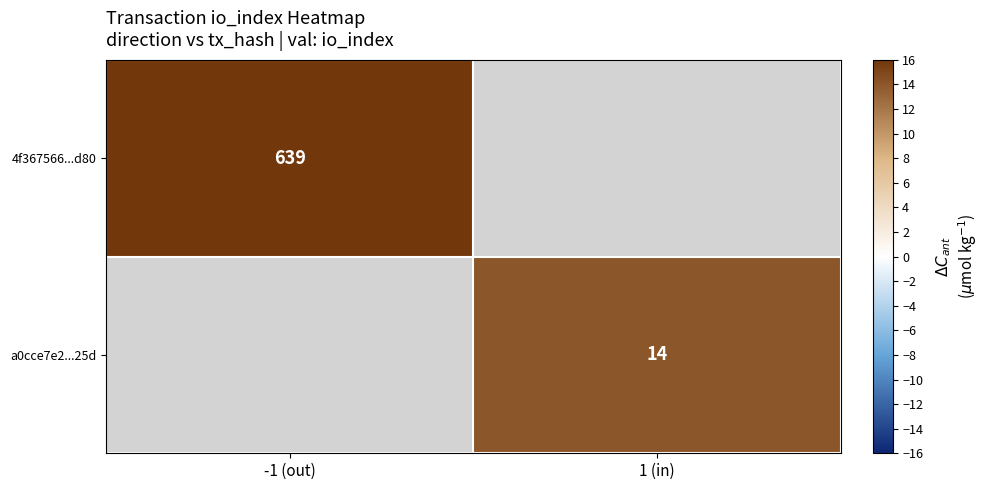

Is it true that a0cce7e2...25d equals 21.3 at 1 (in)?

False